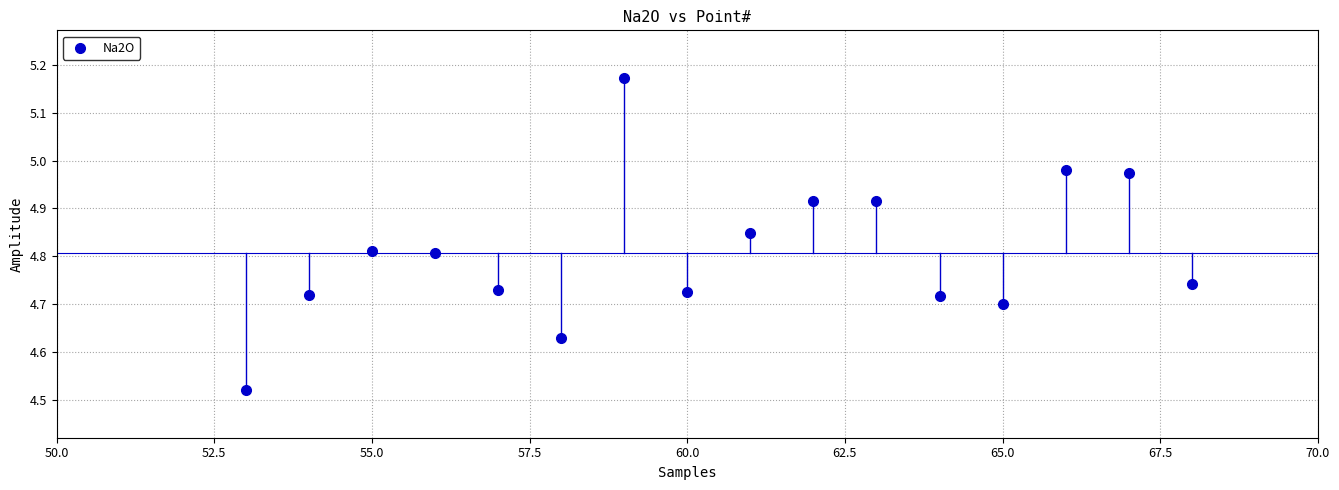

What is the range of X values (max minus min)?

15.0